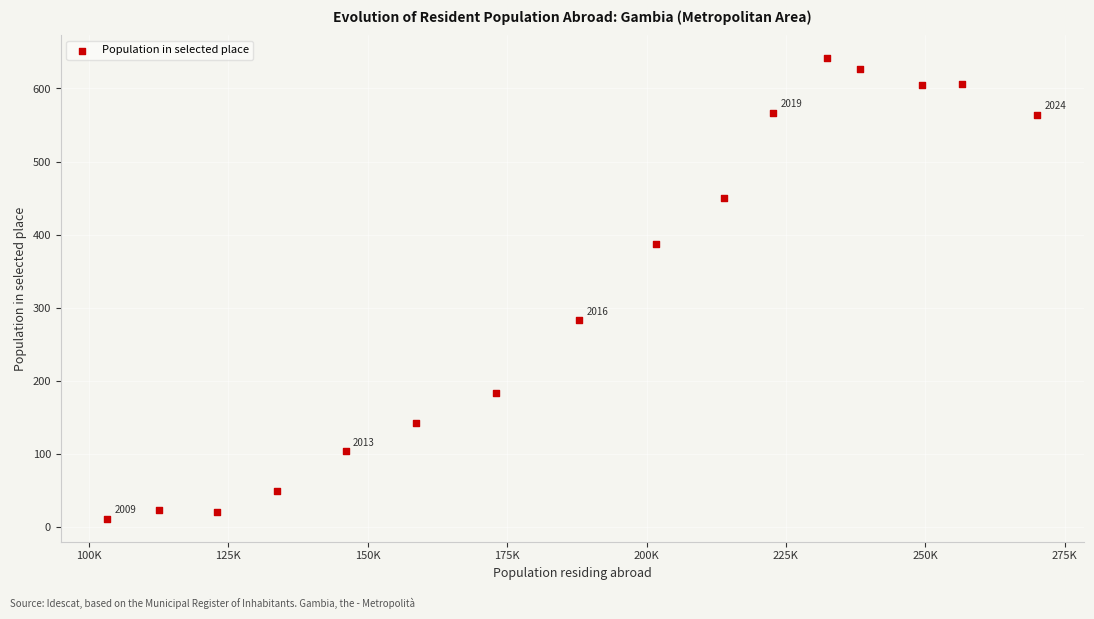

What Y value in the scatter plot is closest to 326?

283